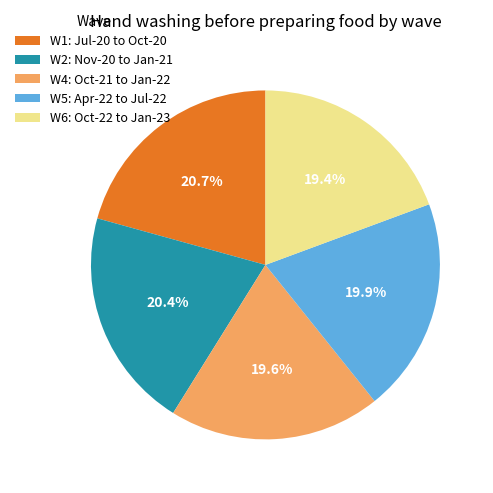

To the nearest percent, what is the difference between the largest and smallest slice percentages?

1%